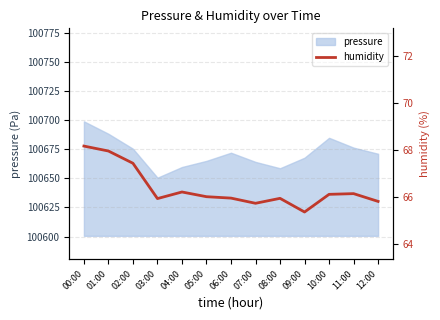

What is the label of the 7th point from the right?

06:00